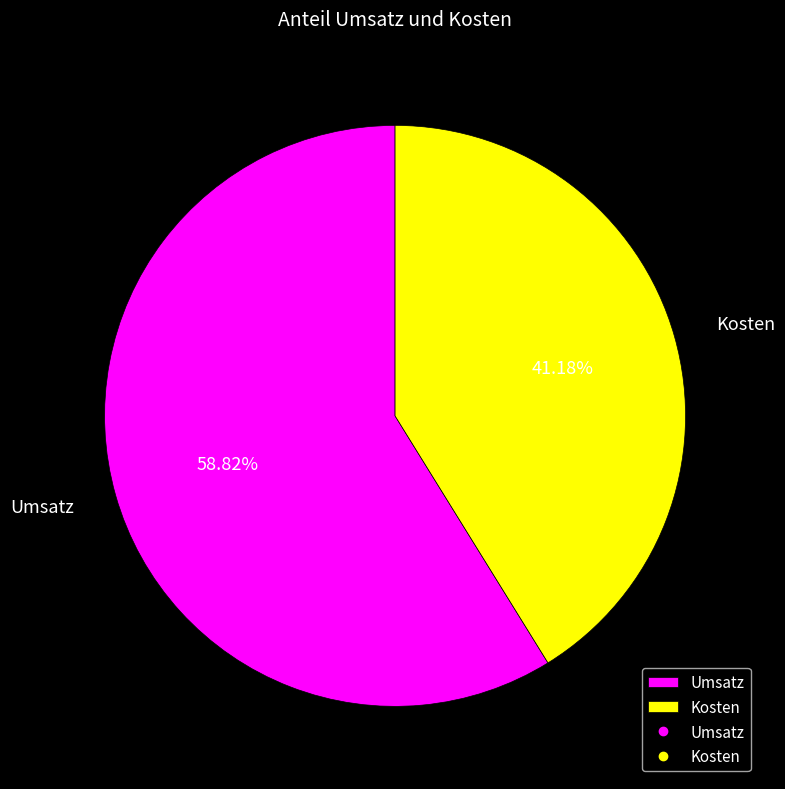

Count the number of slices in the pie.

2